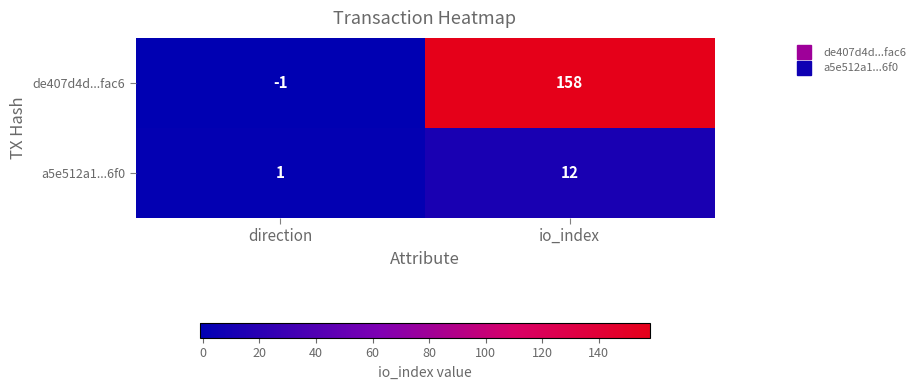

Which series has the largest range (max minus min)?

de407d4d...fac6